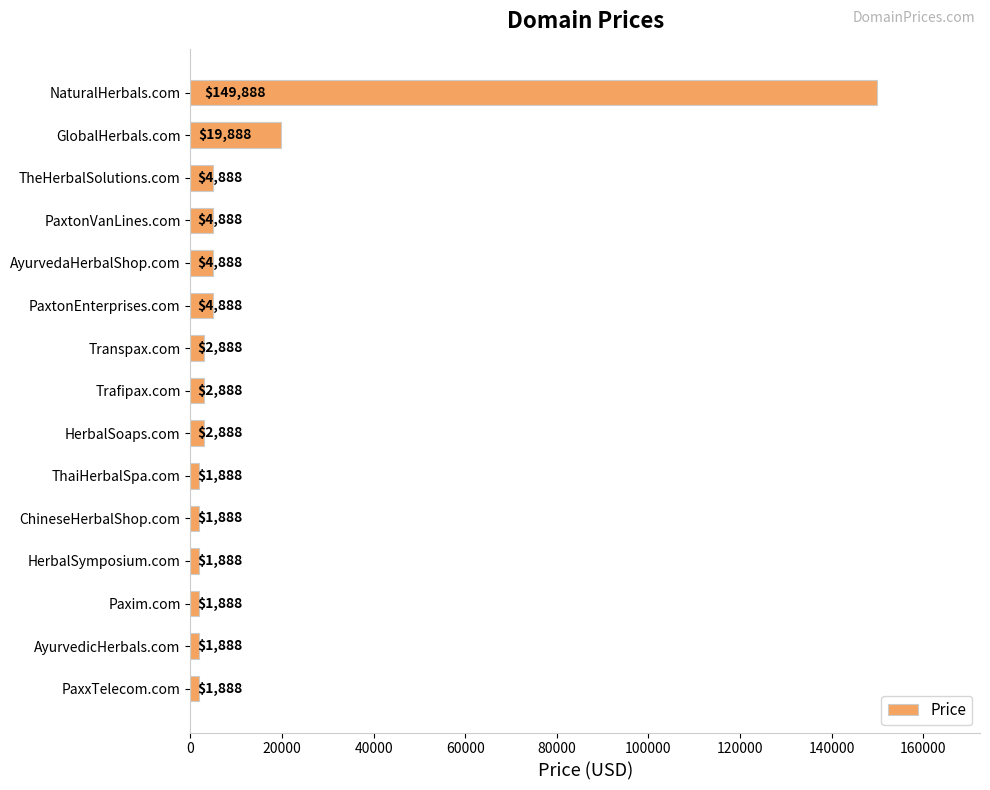

What is the label of the 5th bar from the bottom?

ChineseHerbalShop.com